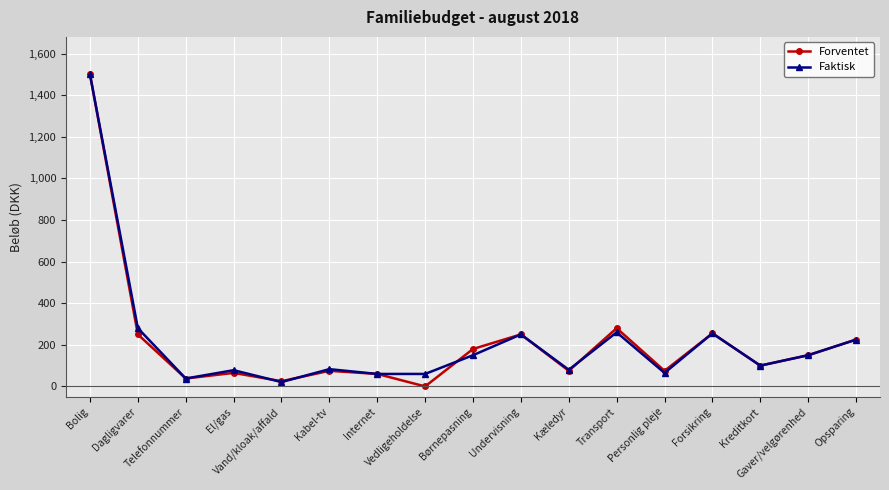

What is the label of the 5th point from the left?

Vand/kloak/affald